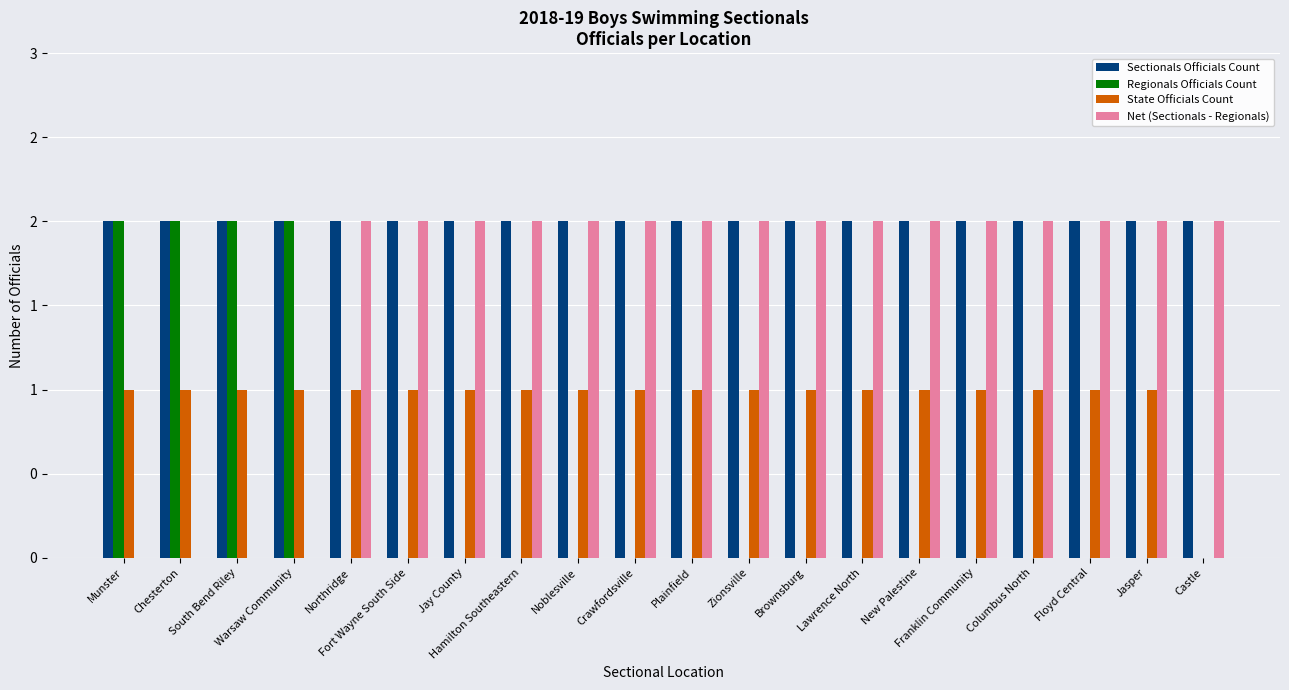

Is the value of Regionals Officials Count at Northridge greater than the value of State Officials Count at Plainfield?

No